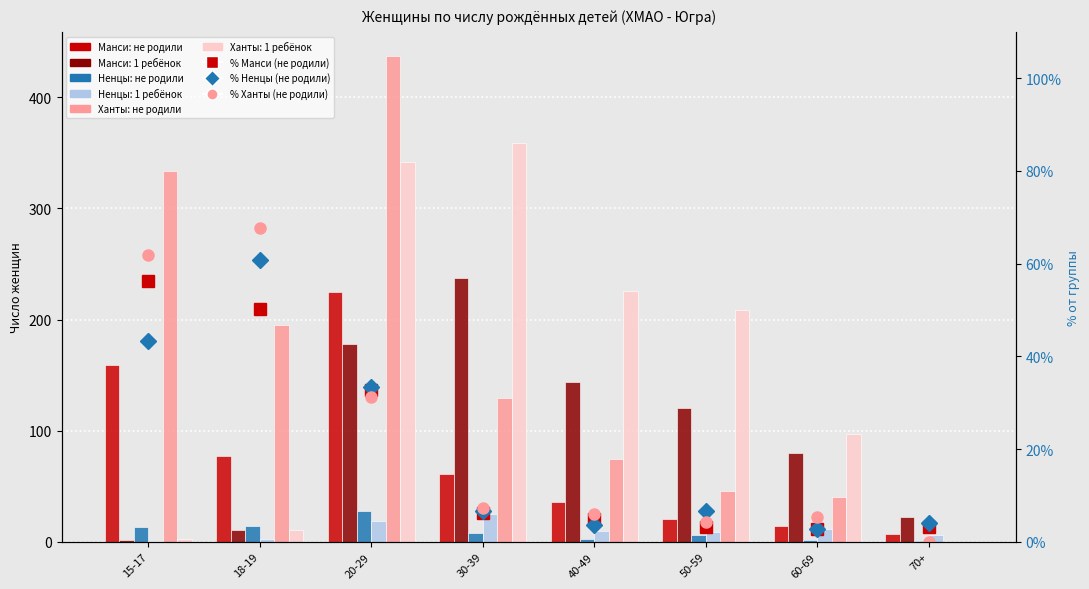

How many data points does each series have?

8